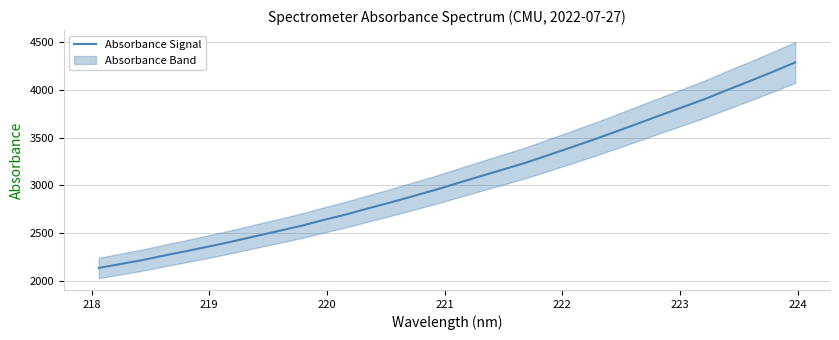

What is the maximum value for Absorbance Signal?

4288.8